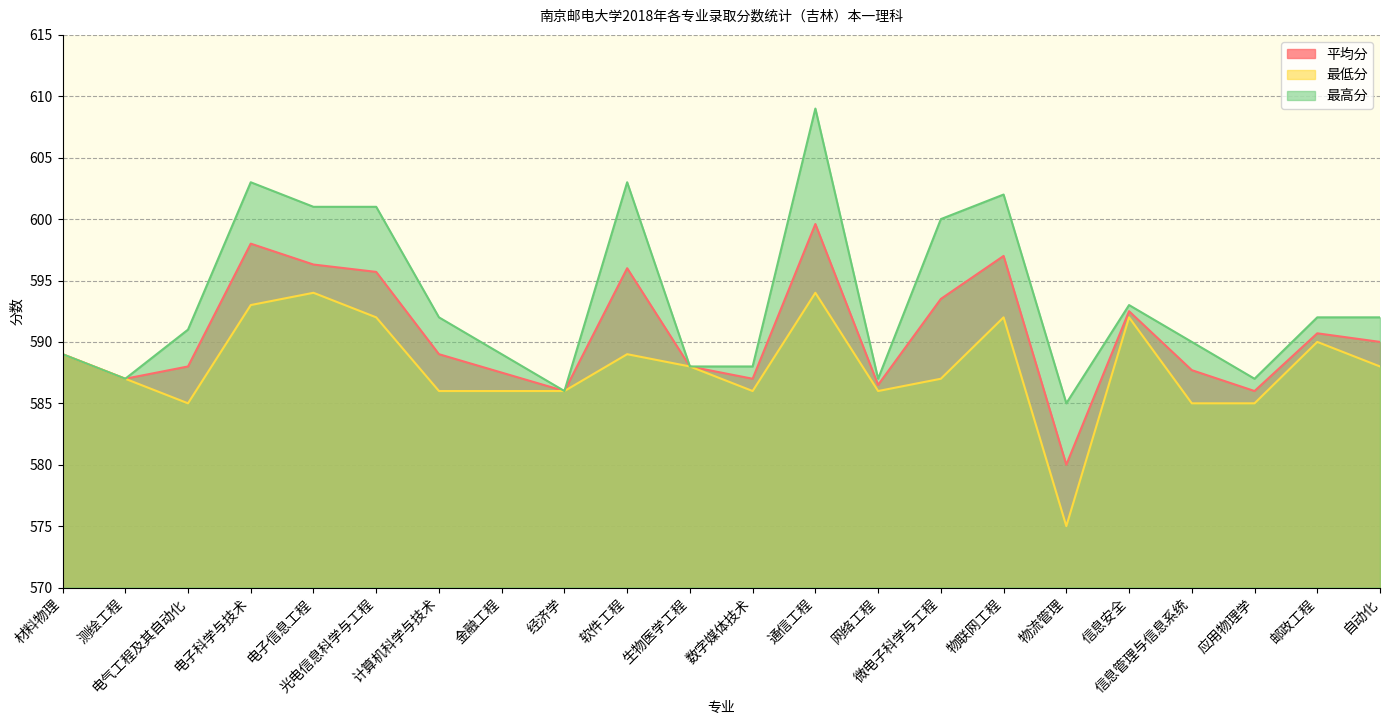

Read the 最高分 value at 应用物理学.

587.0